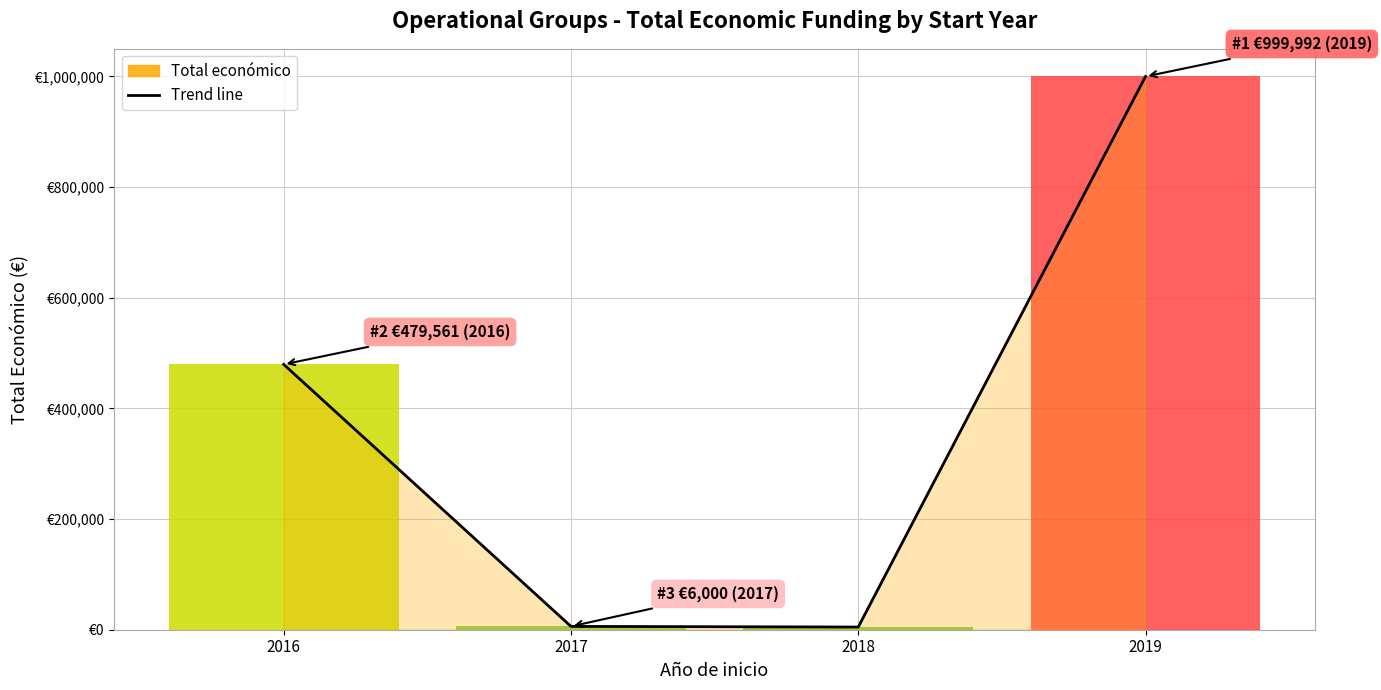

Reading left to right, transcribe all the data shown in this chart.

2016=479561	2017=6000	2018=4840	2019=999992